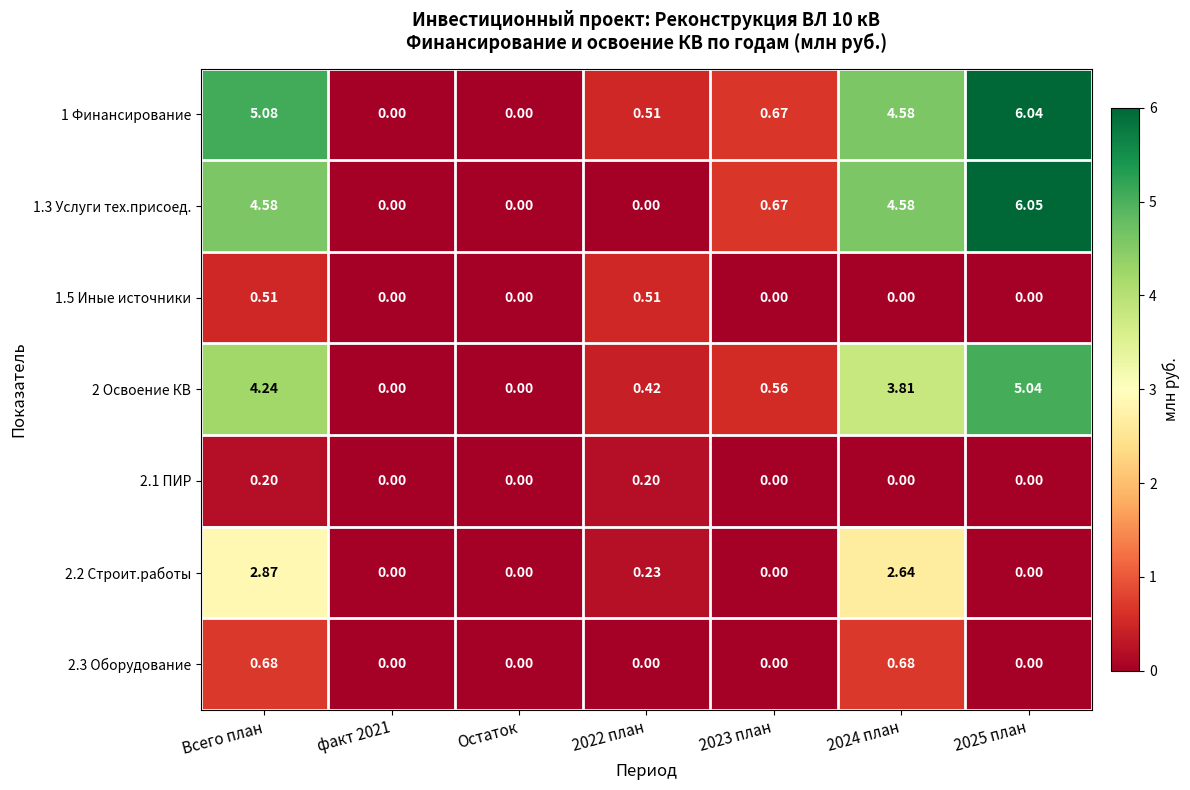

At which category is the sum across all series the highest?

Всего план